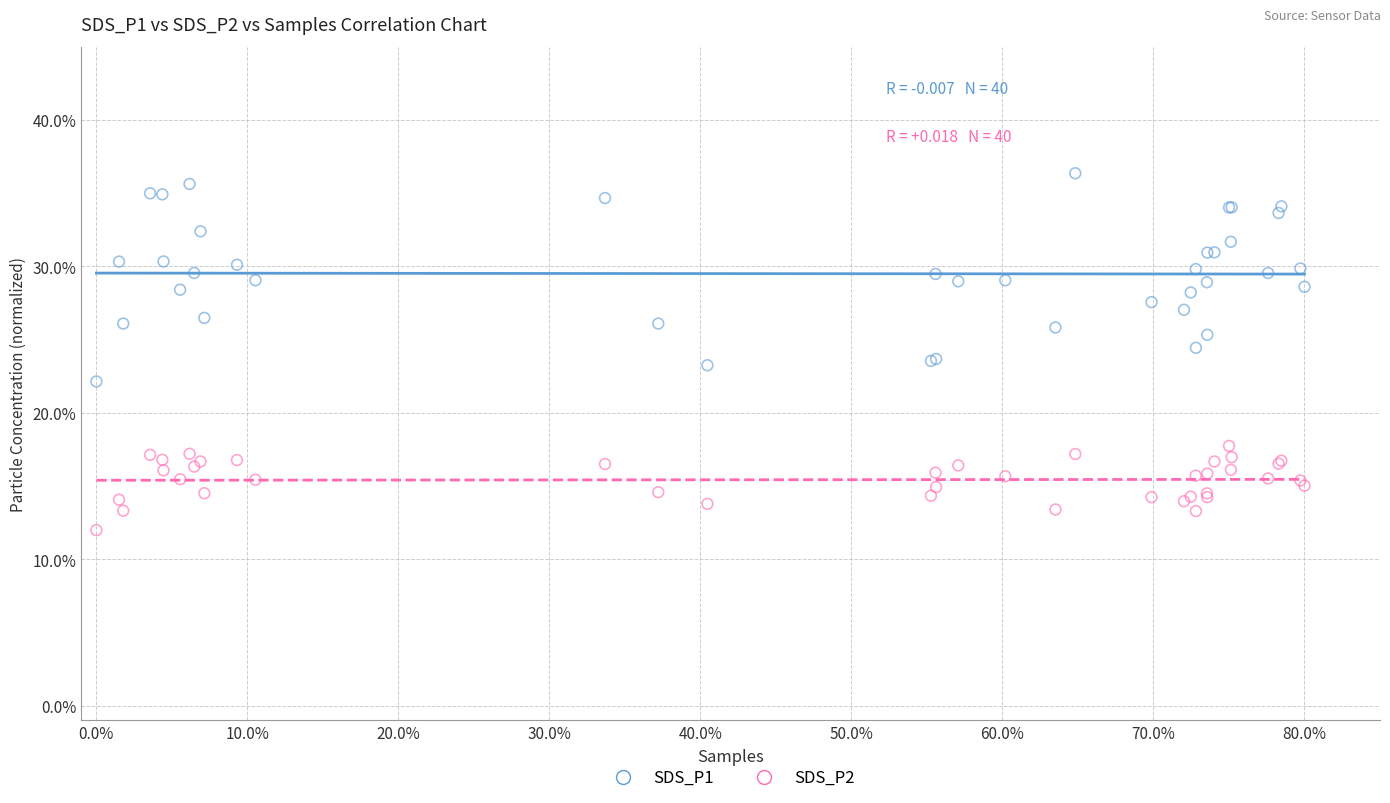

Which series has the largest Y range (max minus min)?

SDS_P1